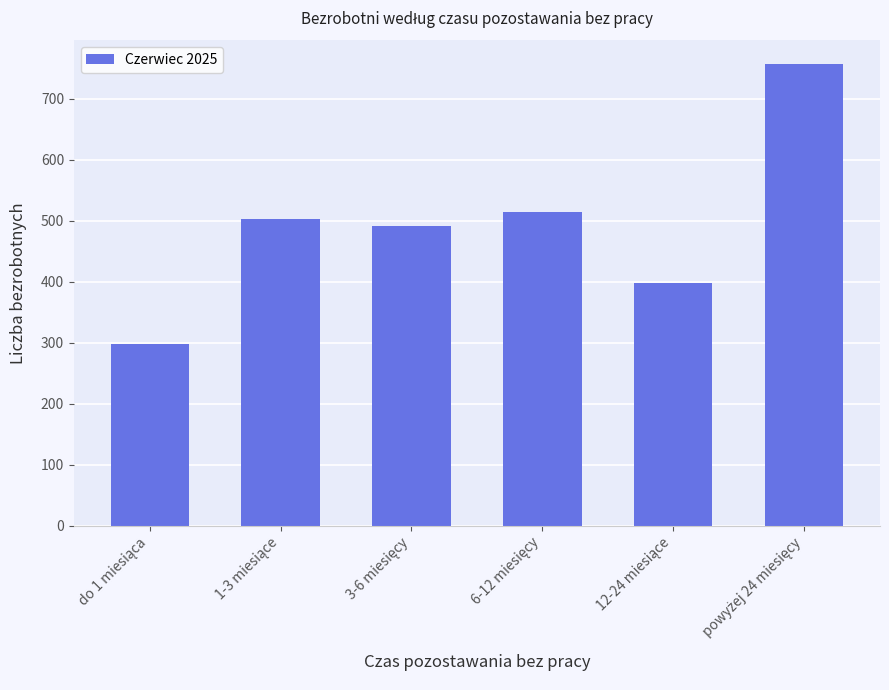

Reading left to right, what are all the values shown in this chart?

299	503	491	514	399	758